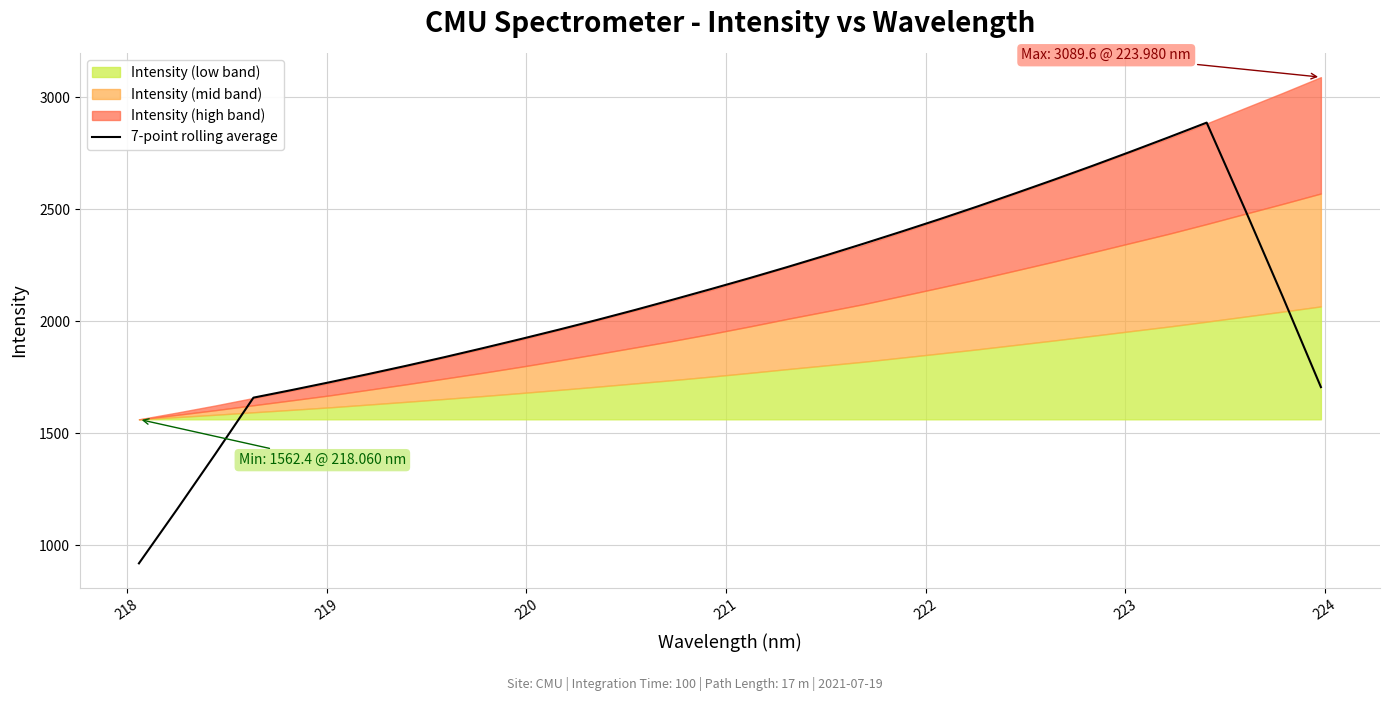

How many lines are shown in the chart?

1